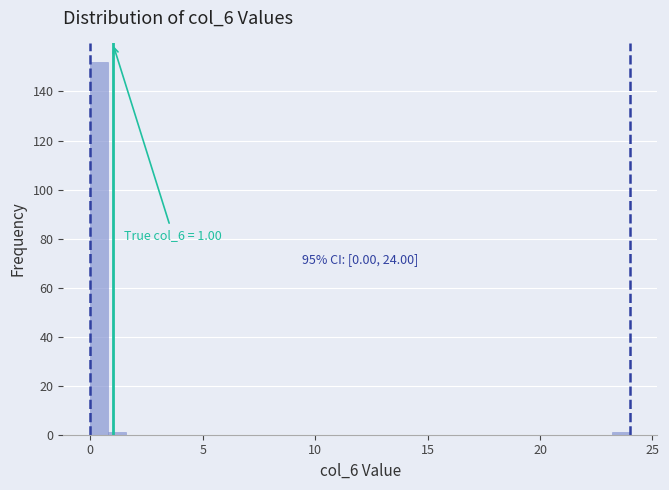

Around what value on the x-axis is the tallest bar? Give the approximate position of its centre, as read against the axis.

0.5